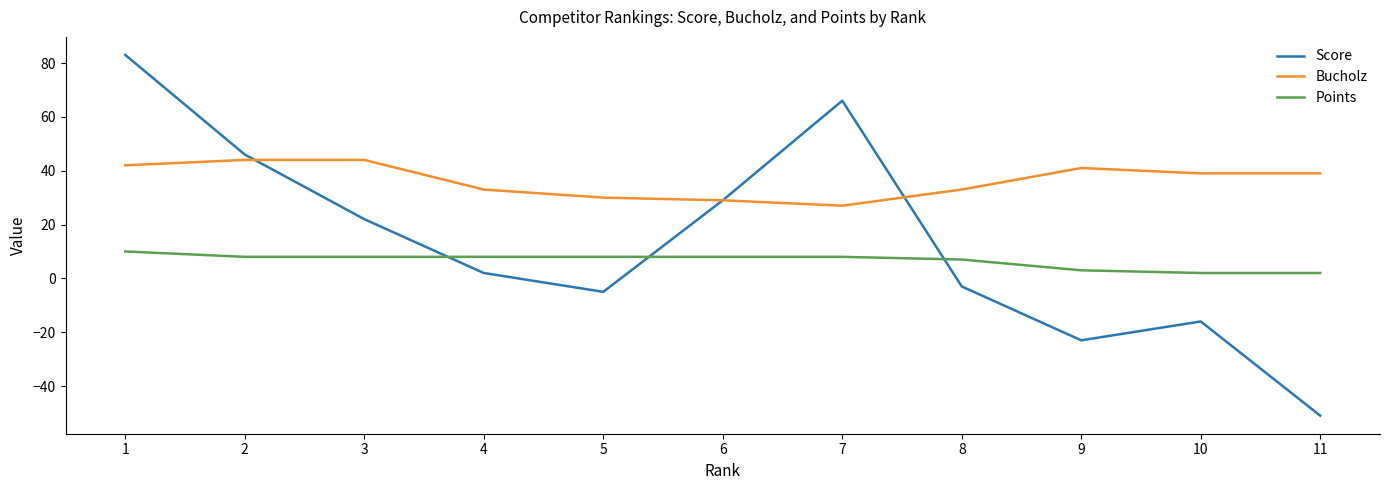

In Score, how many points are higher than both neighbors (excluding endpoints)?

2